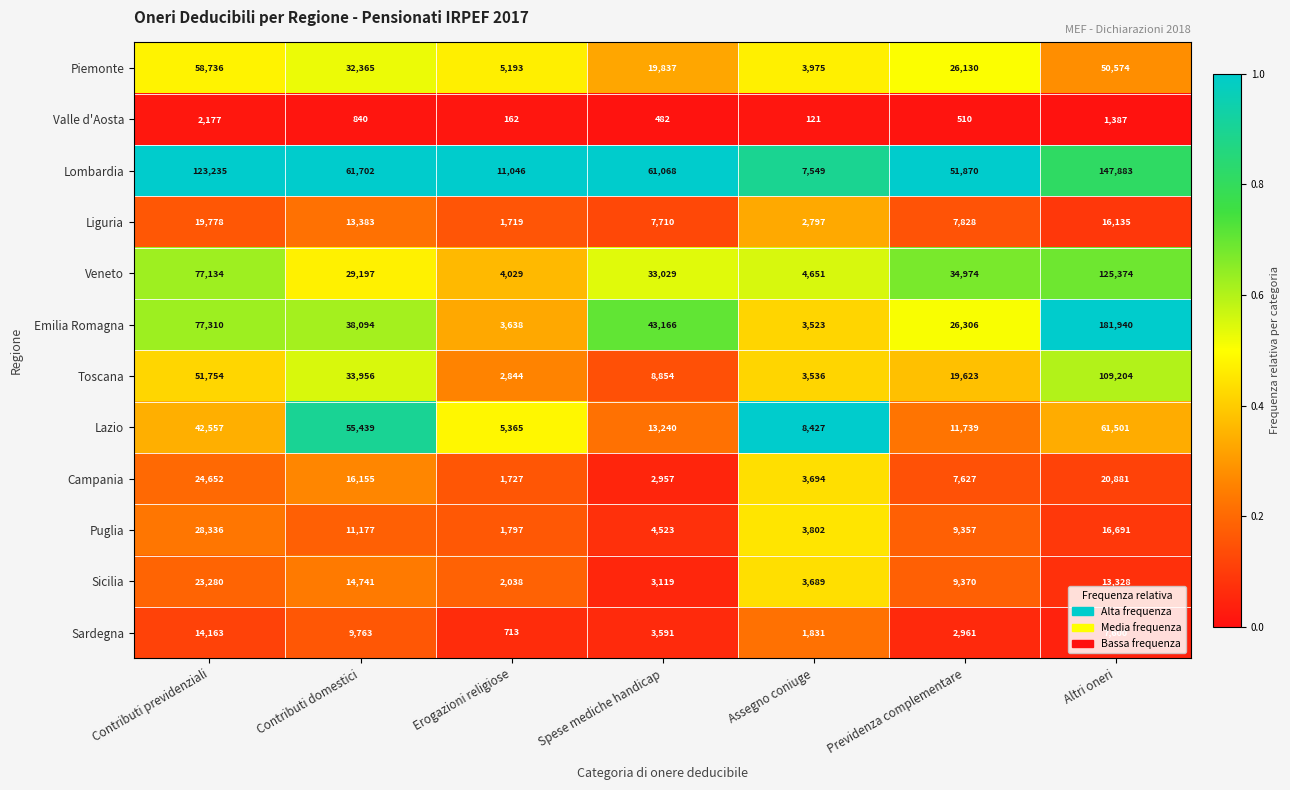

The value of Piemonte at Erogazioni religiose is 6971. True or false?

False